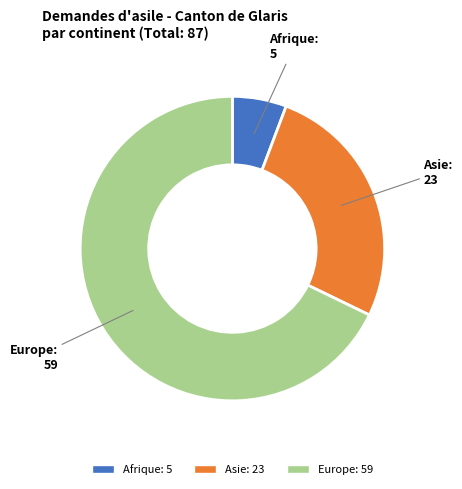

Rank the categories by value from lowest to highest.

Afrique, Asie, Europe